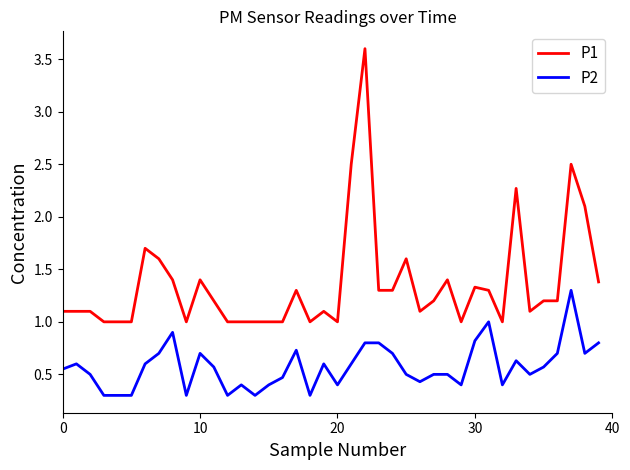

True or false: P2 and P1 intersect in this chart.

False